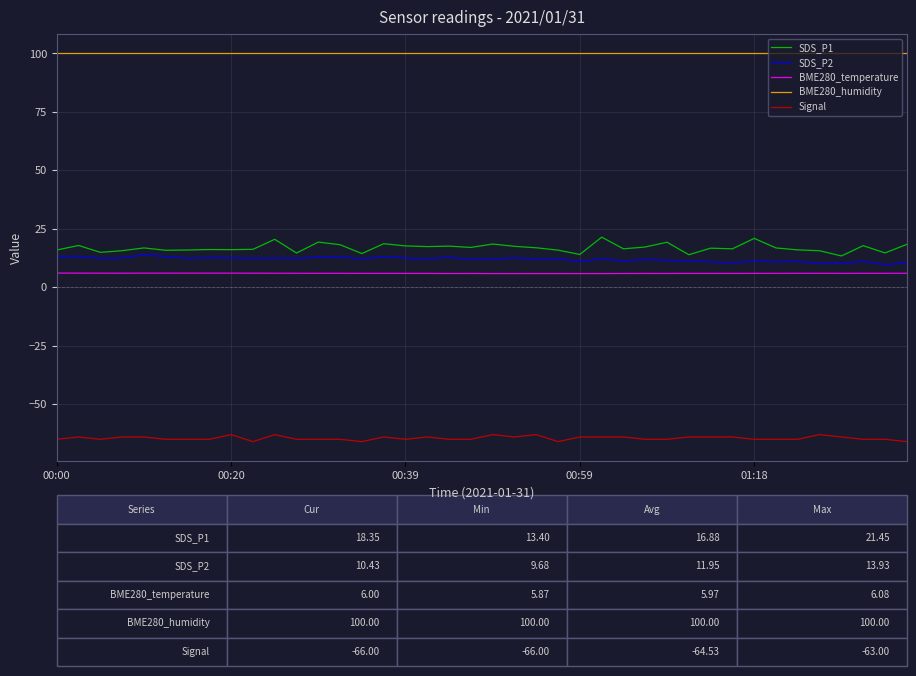

What is the lowest value of the SDS_P1 series?

13.4